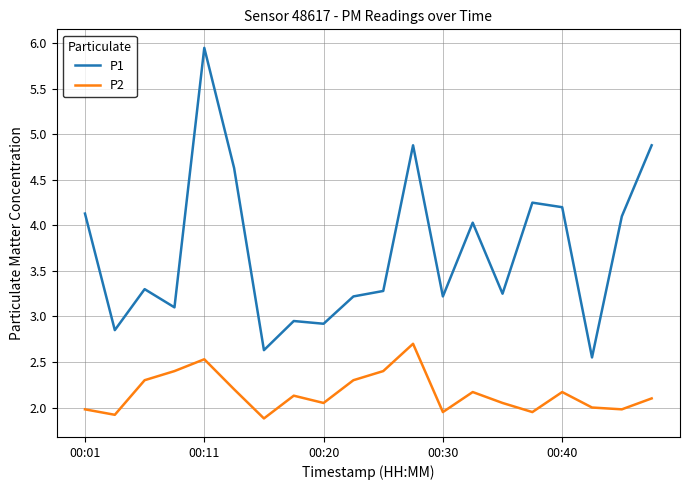

What is the maximum value for P2?

2.7